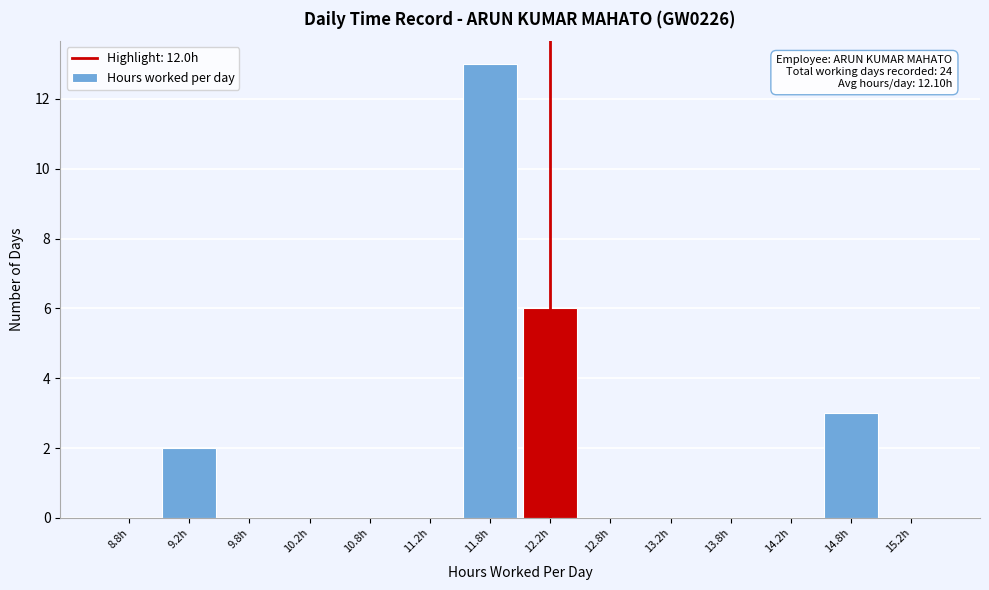

Which range on the x-axis has the tallest bar?

11.5 to 12.0